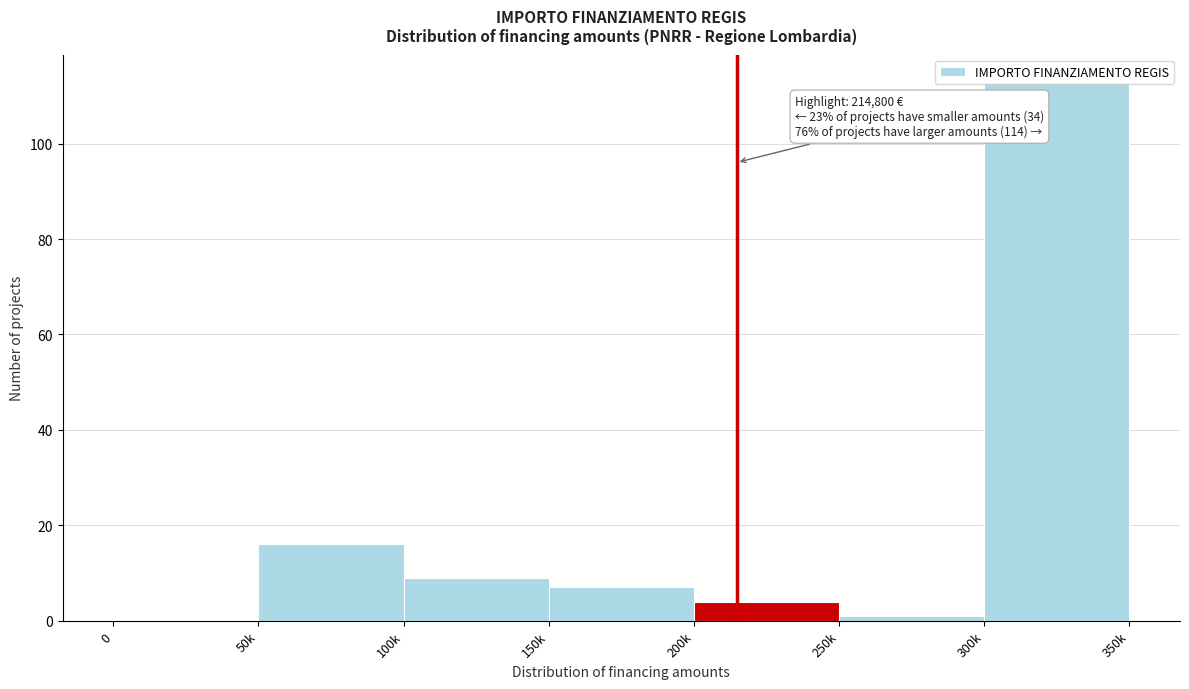

The value at 50k is 16. True or false?

True